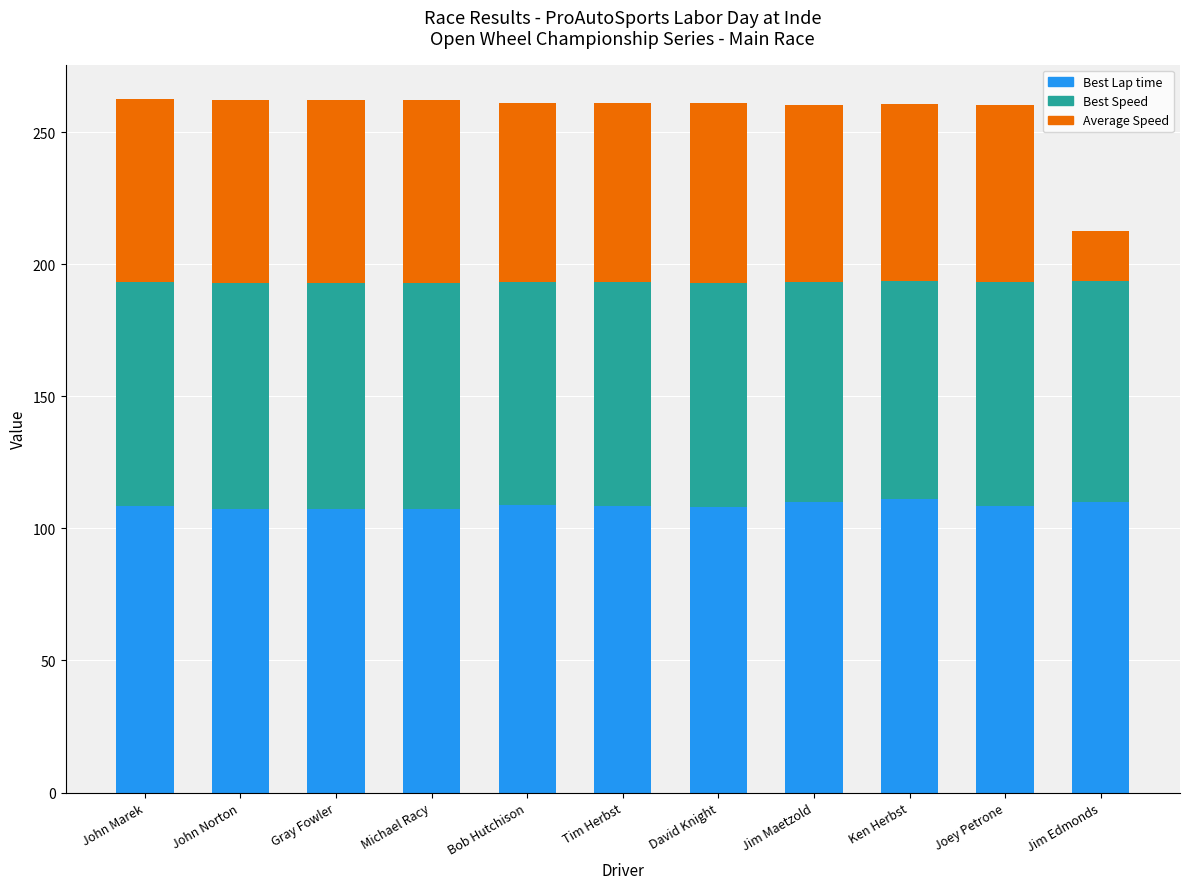

What is the total value across all series at Michael Racy?

262.1